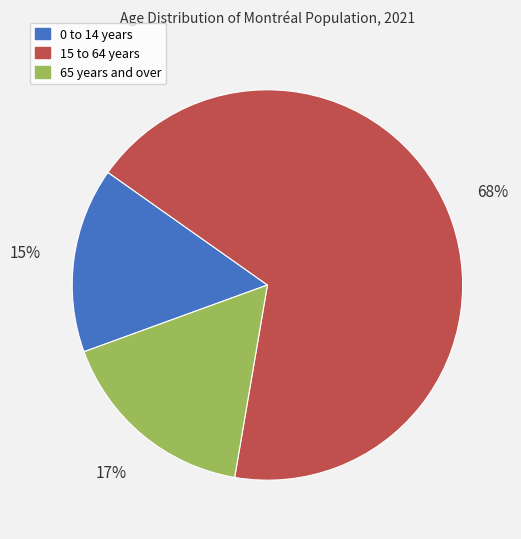

Which slice is the smallest?

0 to 14 years